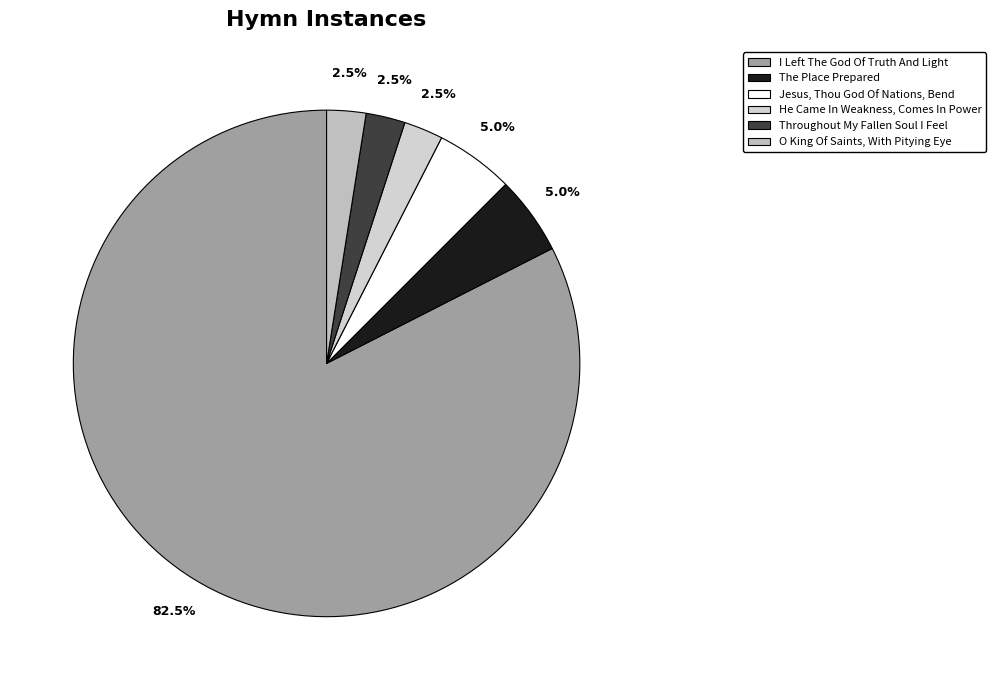

What is the smallest slice in the pie chart?

He Came In Weakness, Comes In Power